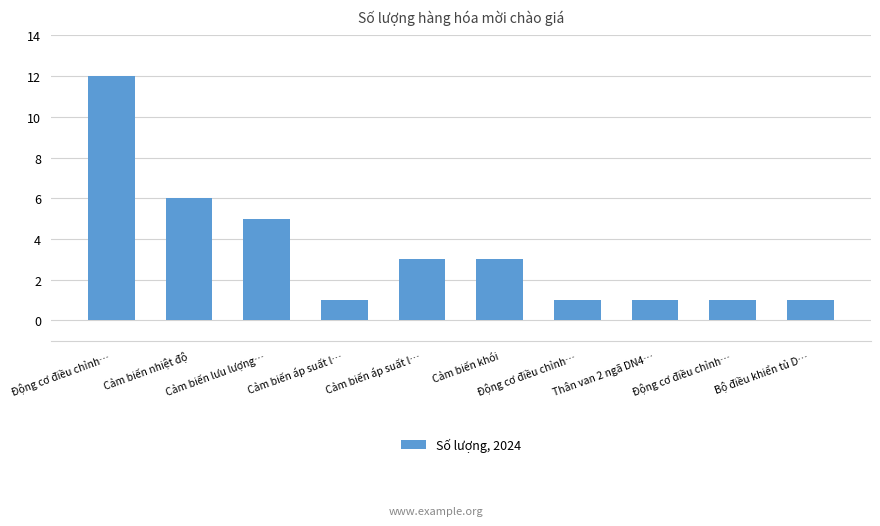

Count the number of data series in this chart.

1